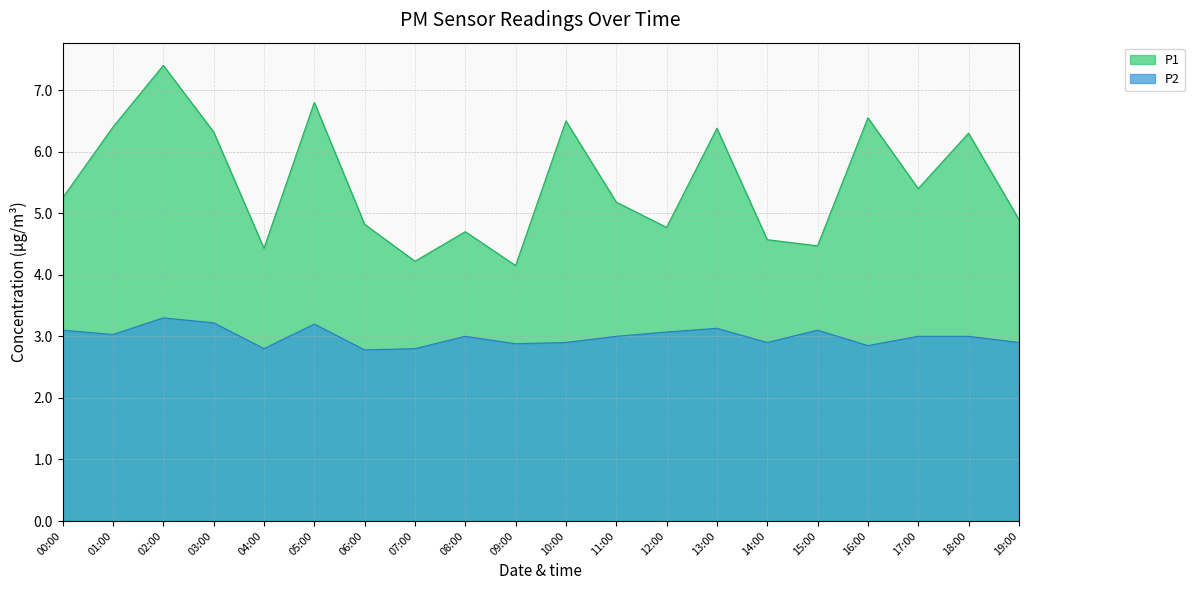

Rank the series by their maximum value, from lowest to highest.

P2, P1